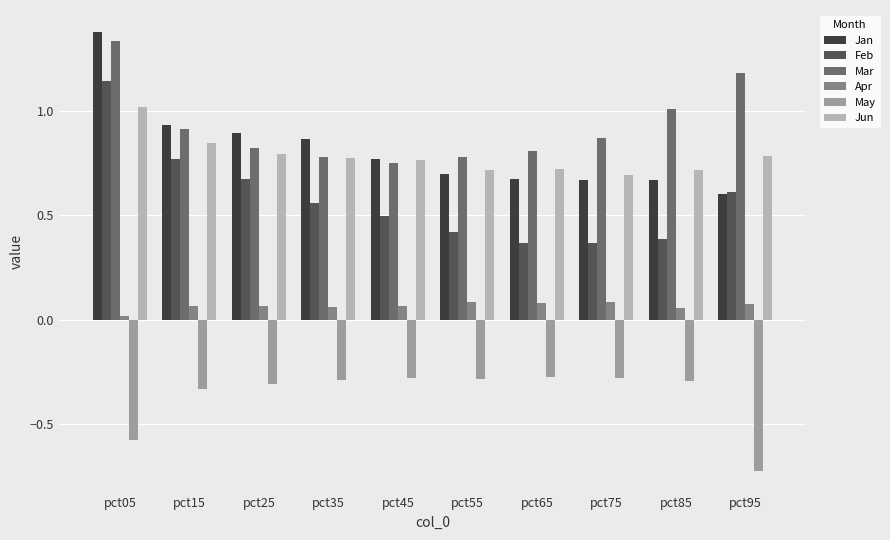

How many distinct data groups are displayed?

6